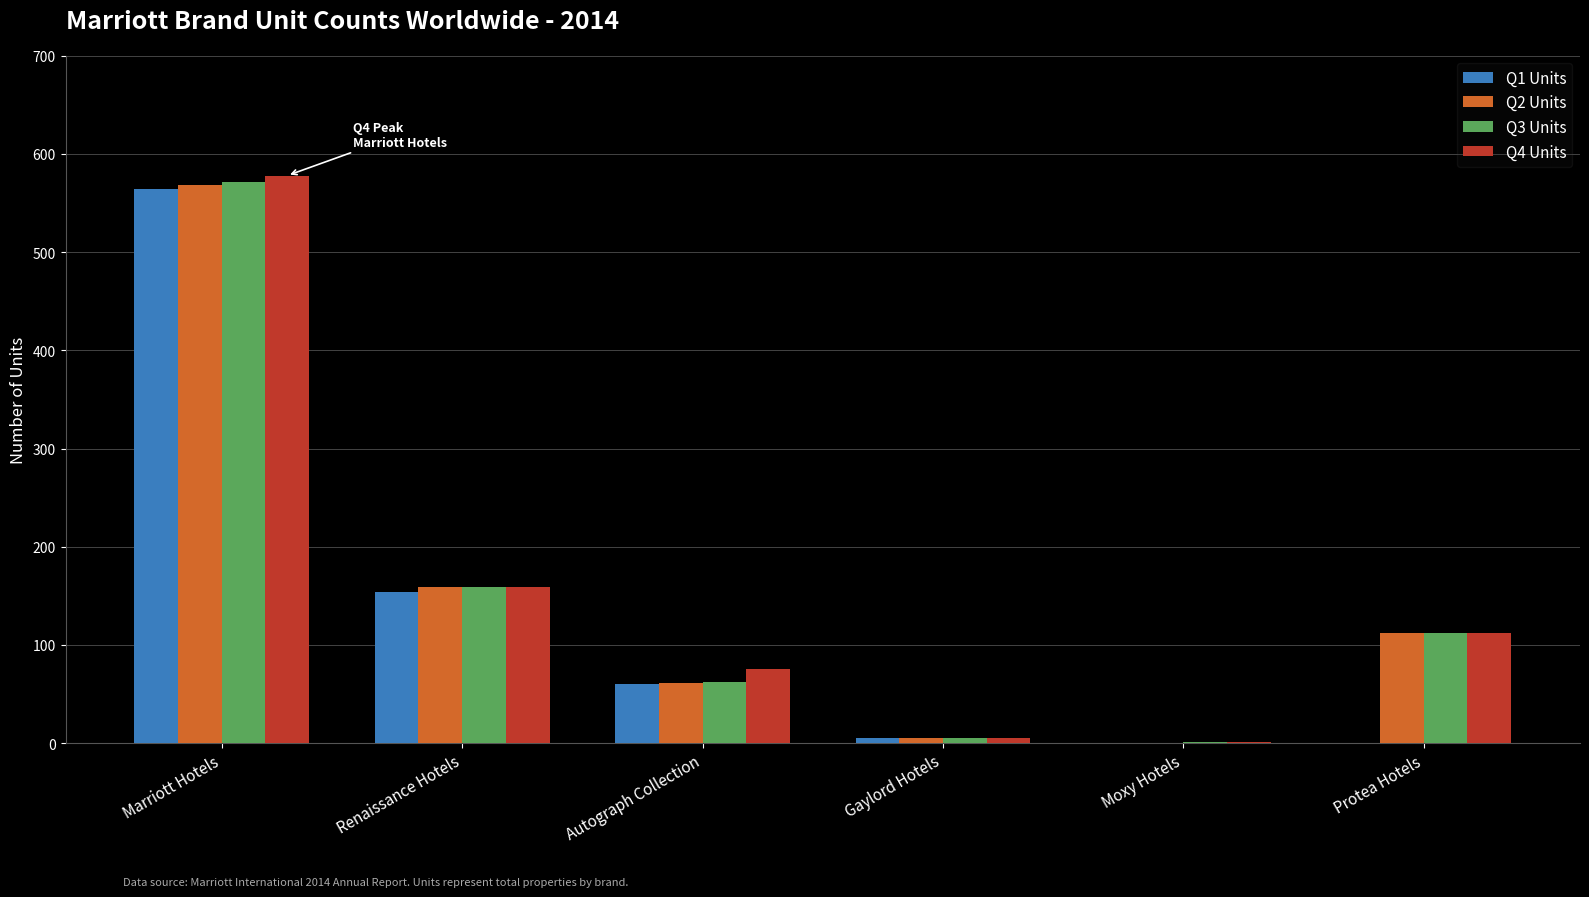

True or false: Q1 Units has a value of 60 at Autograph Collection.

True